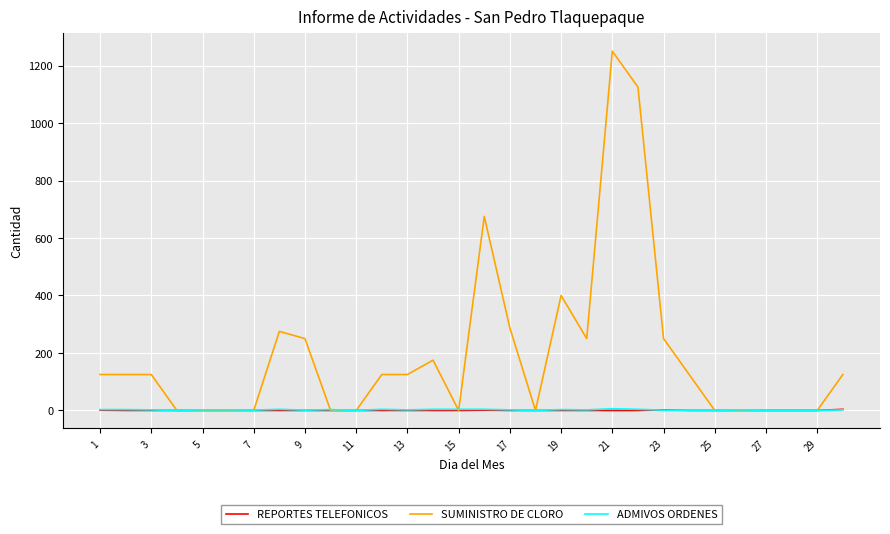

Which series has the widest spread of values?

SUMINISTRO DE CLORO